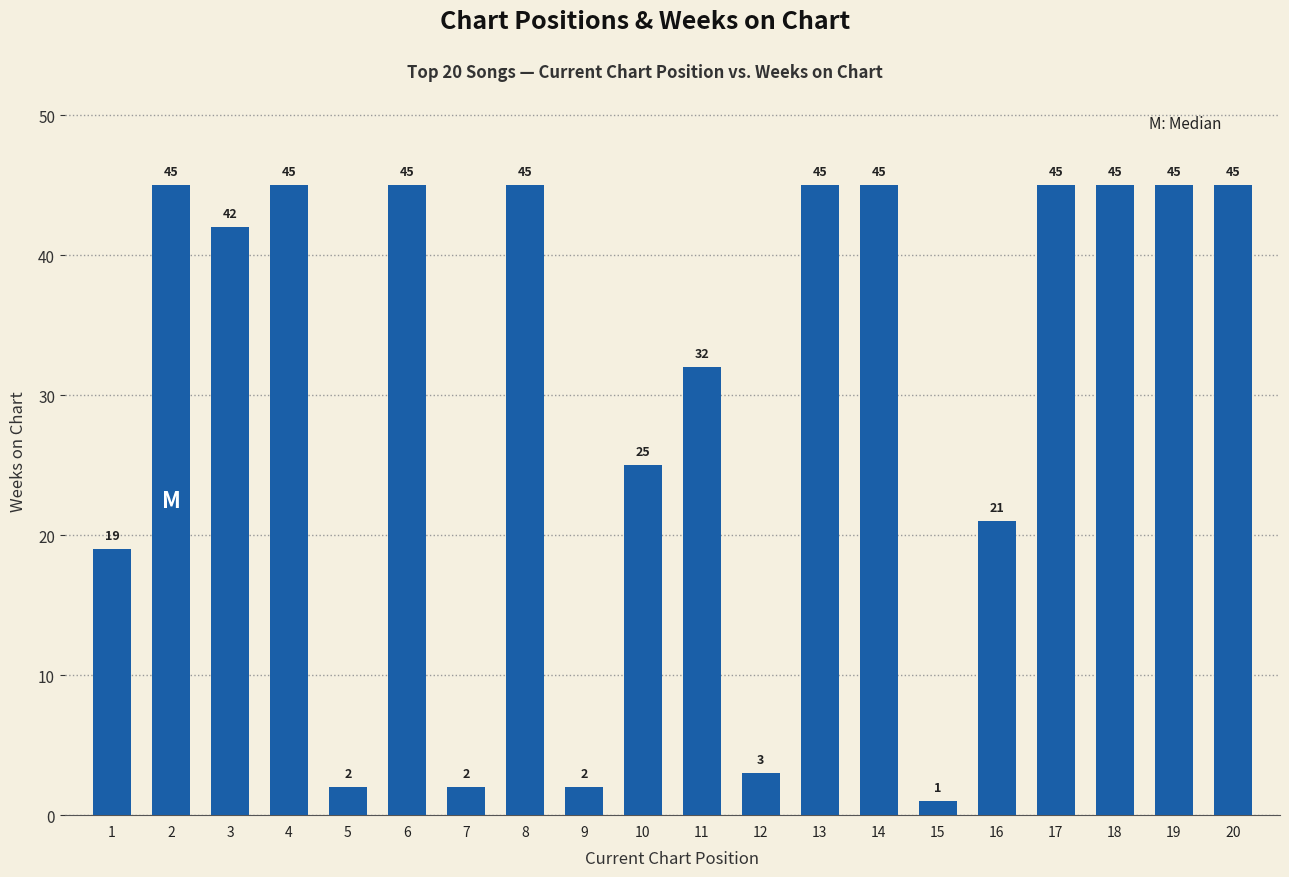

What is the approximate value at 2, to the nearest 5?

45